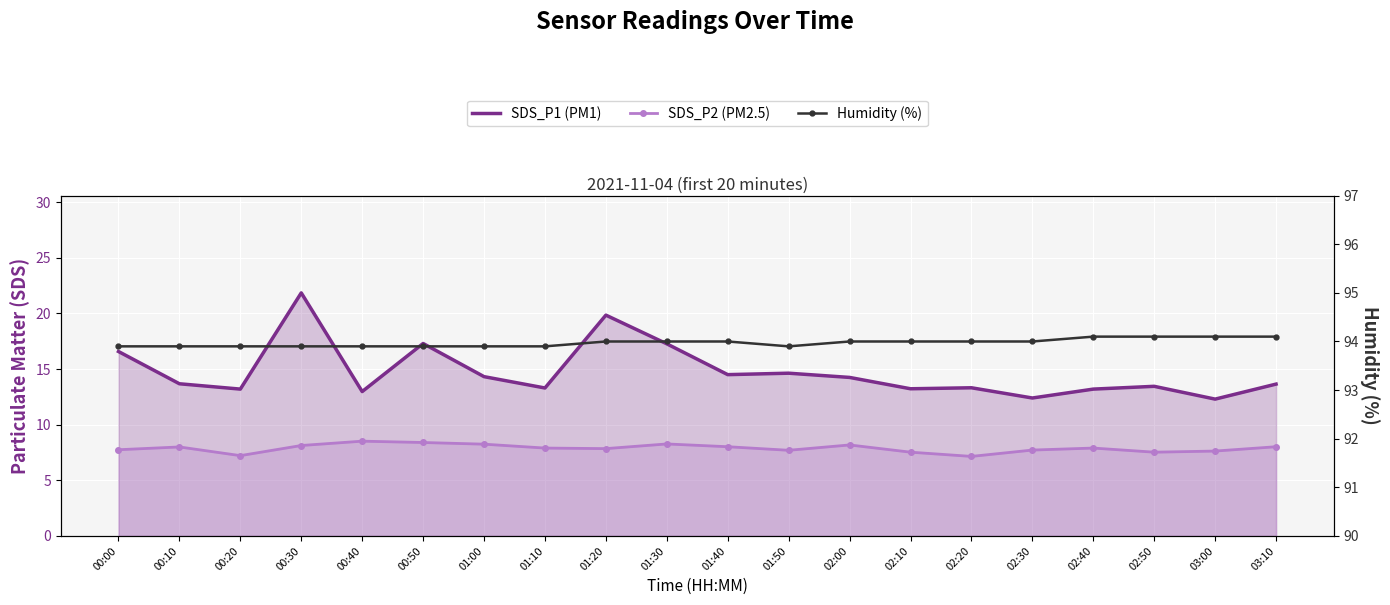

How many data points does each series have?

20